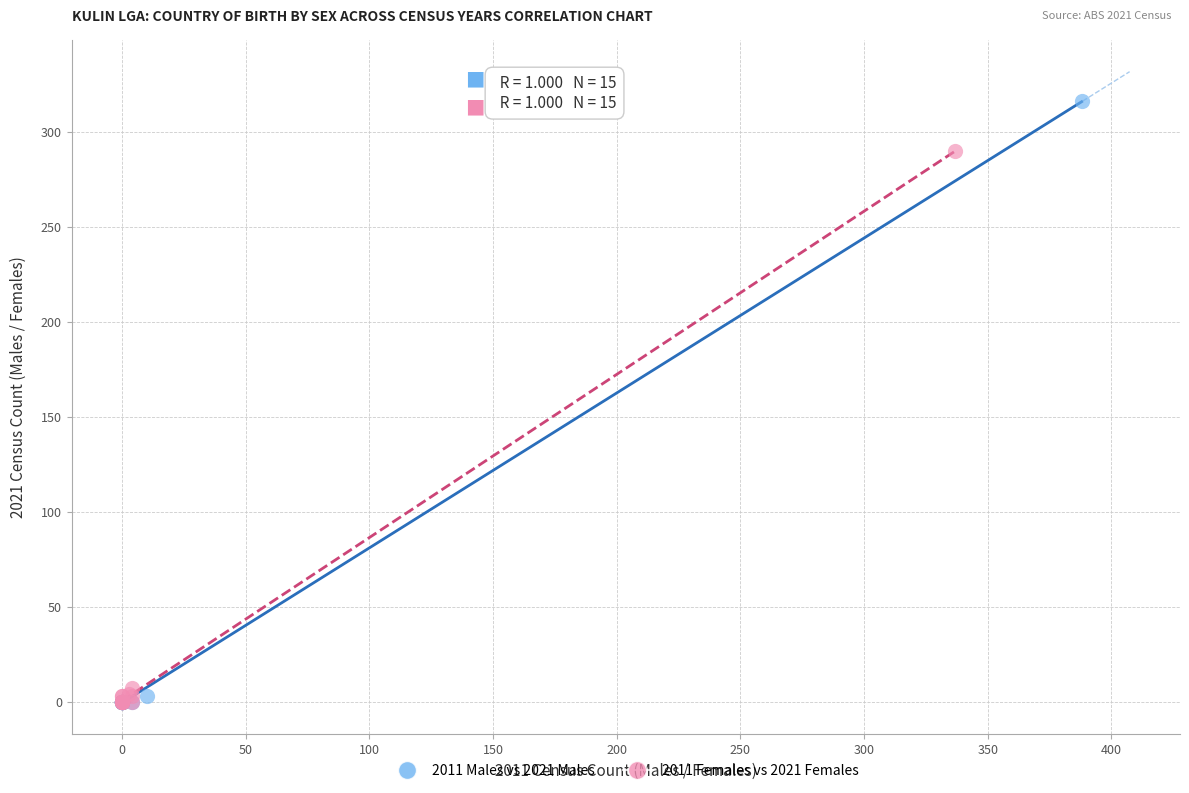

Which series contains the highest Y value?

2011 Males vs 2021 Males